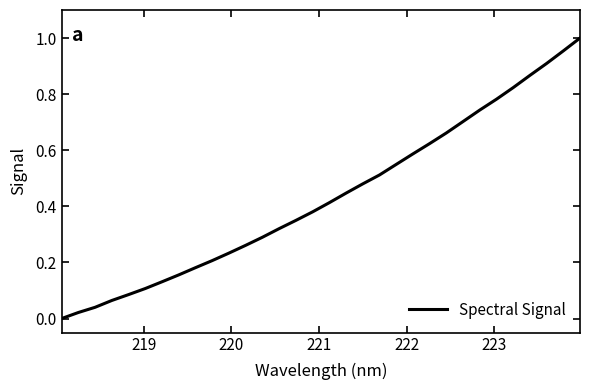

How many lines are shown in the chart?

1